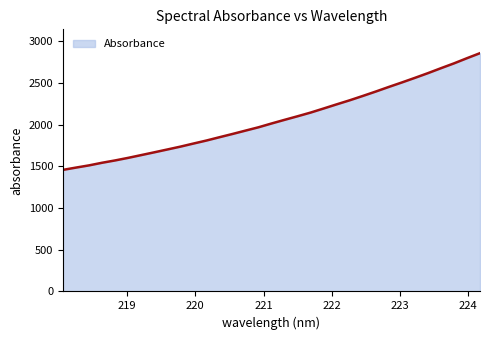

What is the minimum value shown in the chart?

1456.8